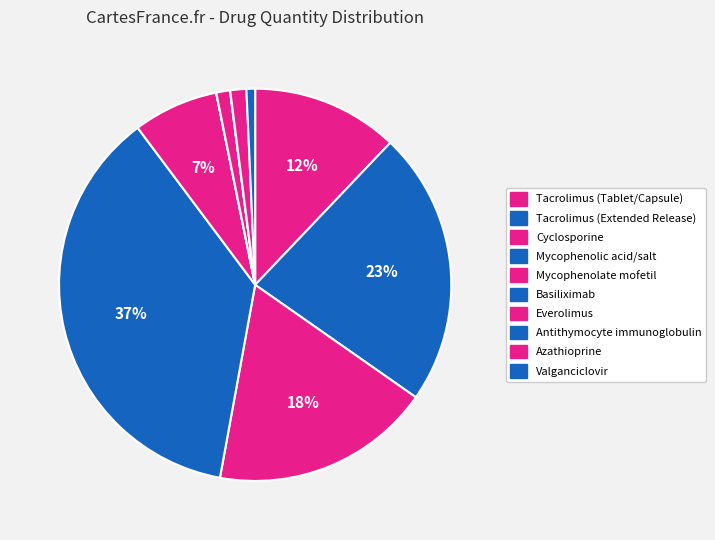

Is Everolimus the majority of the pie?

No